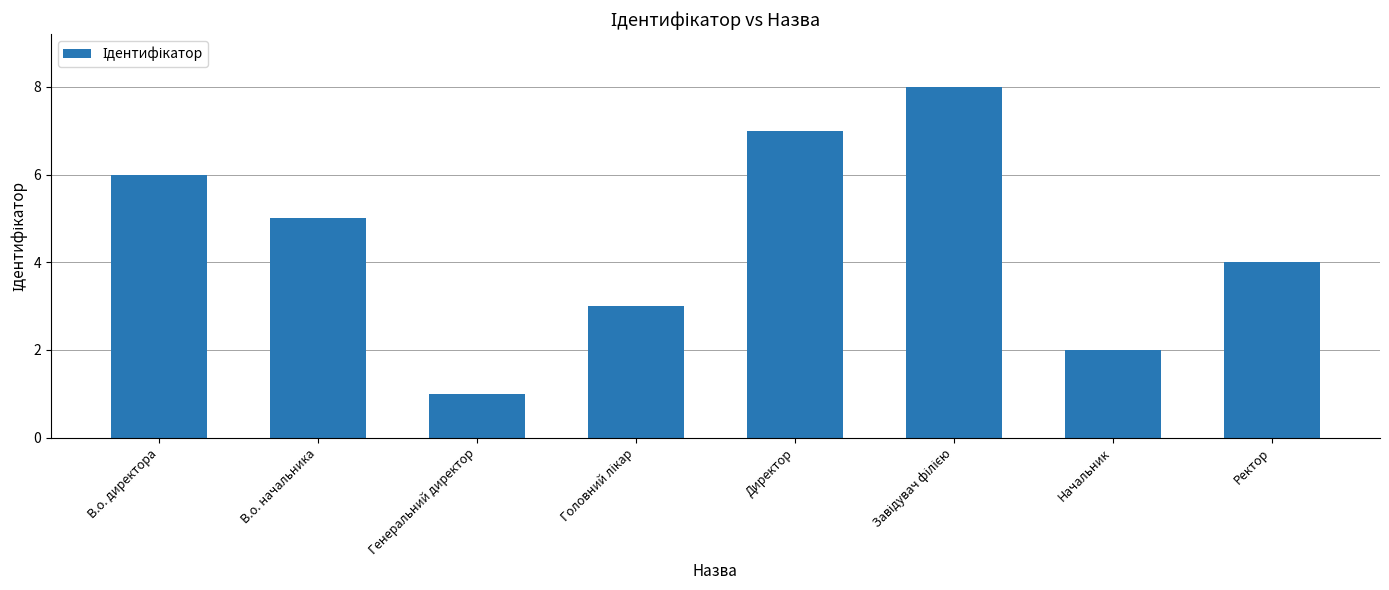

Does the chart contain any negative values?

No